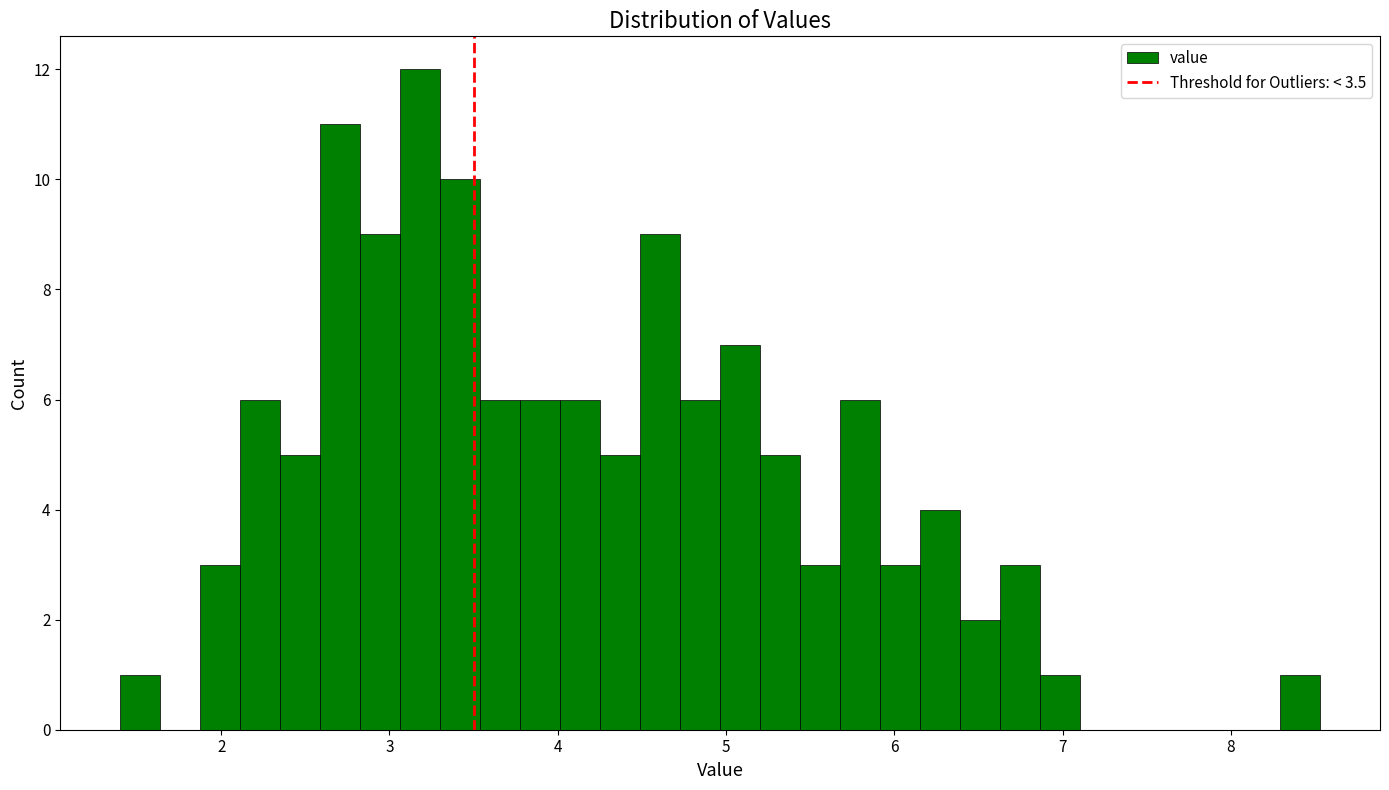

Read against the x-axis, roughly where is the centre of the tallest bar?

3.2